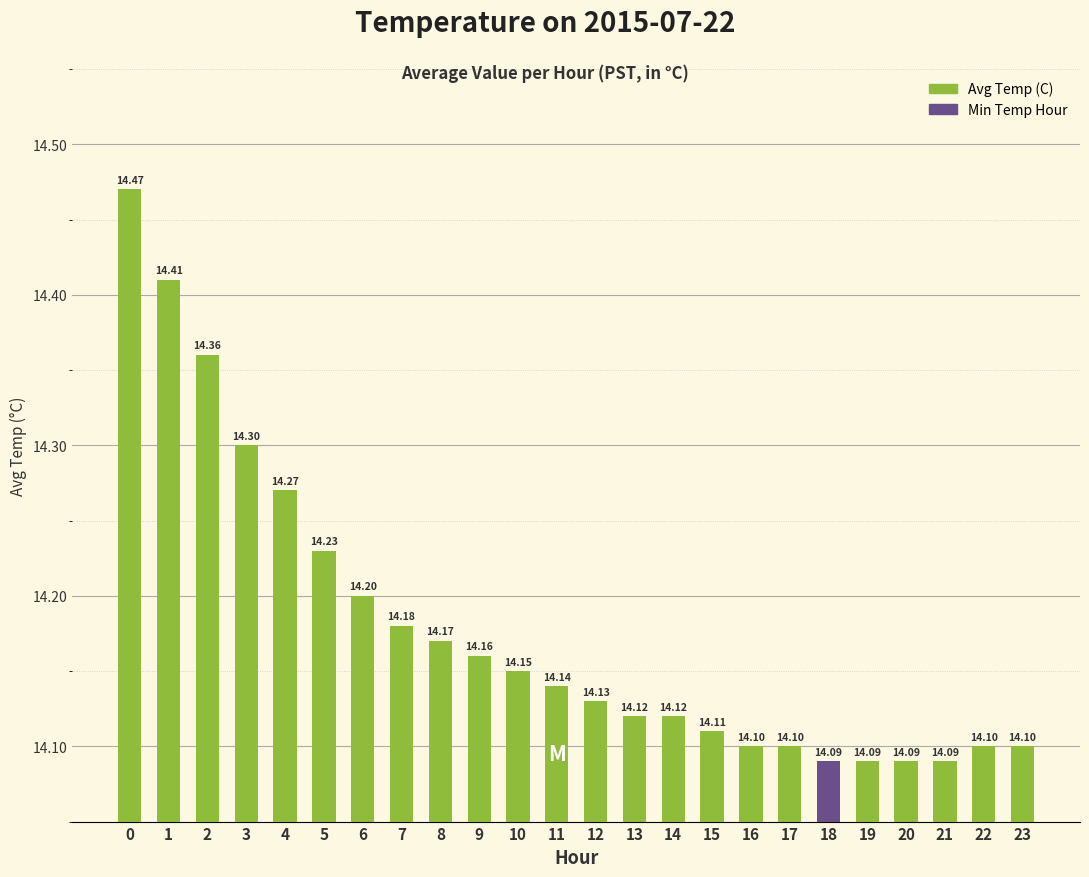

What is the difference between the second highest and minimum values?

0.3